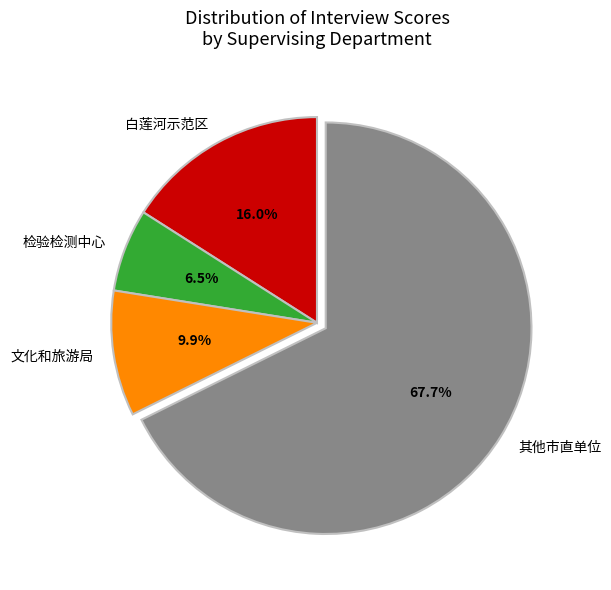

Count the number of slices in the pie.

4